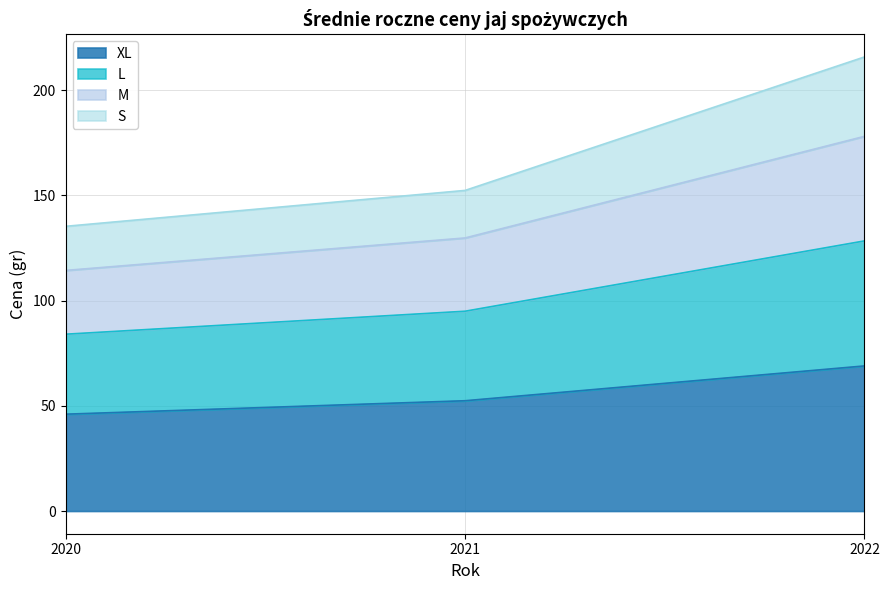

How many distinct data groups are displayed?

4